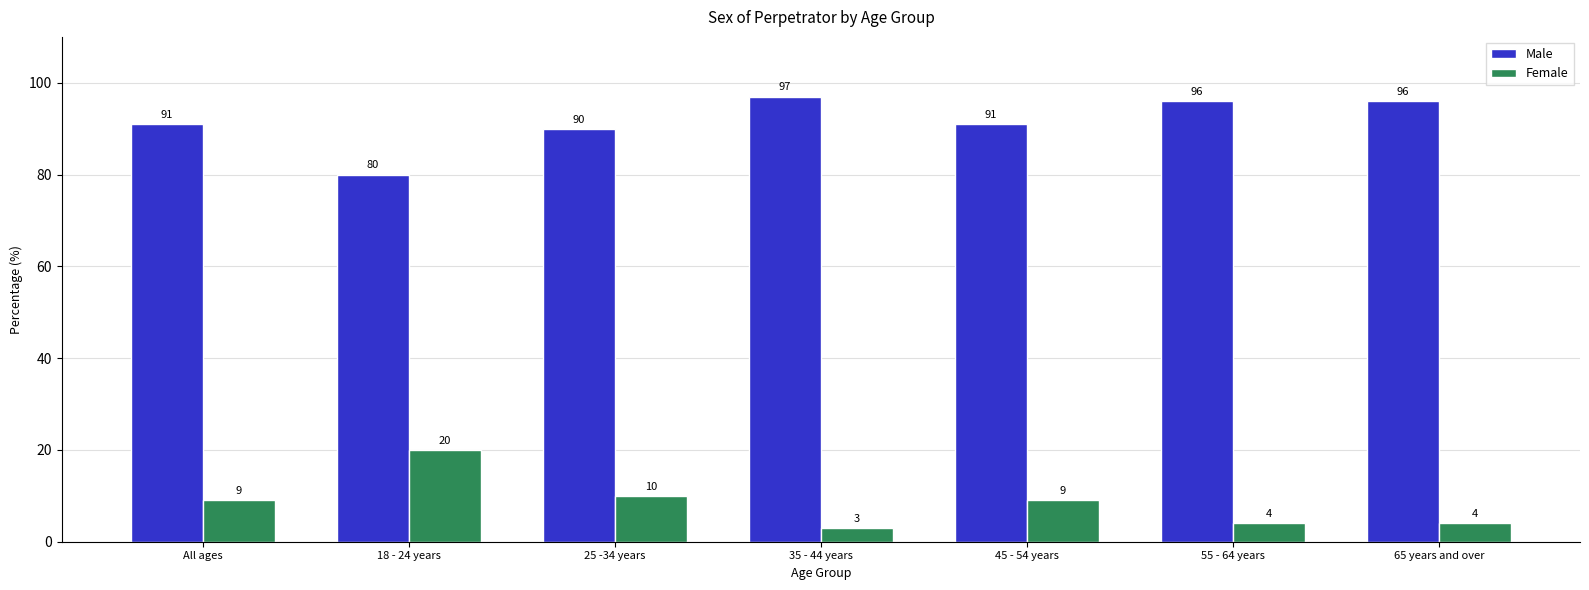

How many data points in Male are less than 91?

2